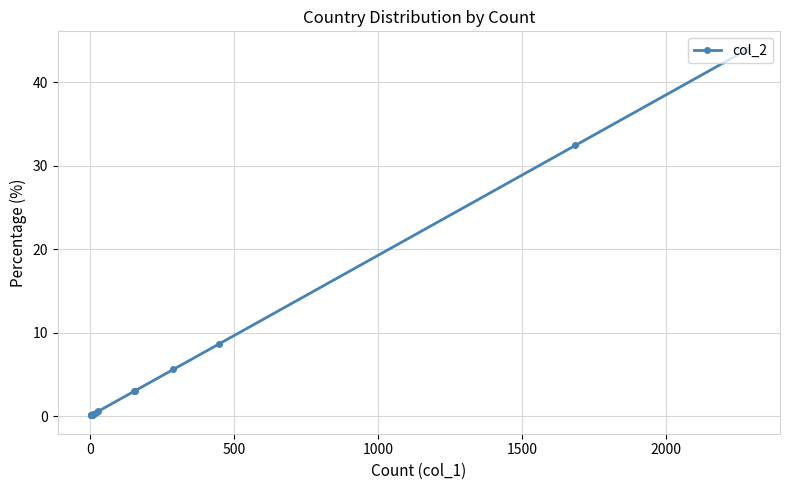

What is the average value?

5.0